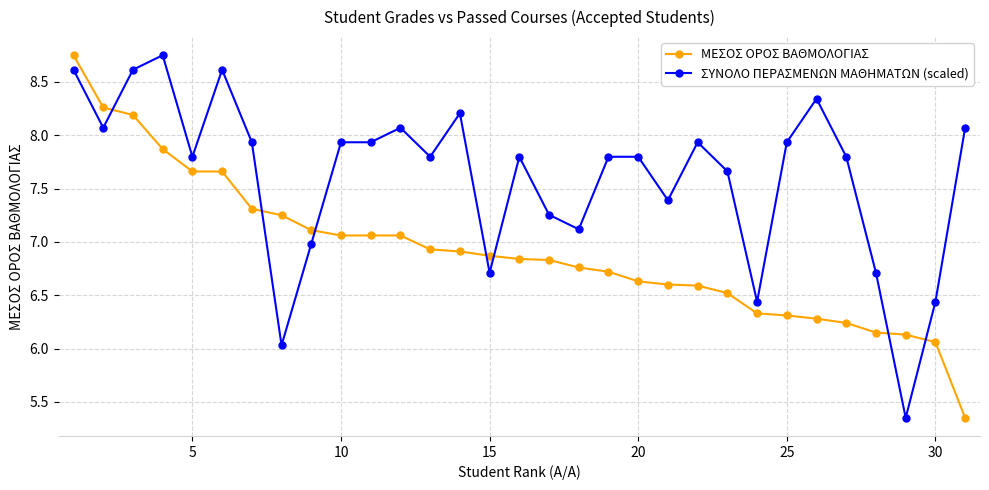

Which series has the largest total across all categories?

ΣΥΝΟΛΟ ΠΕΡΑΣΜΕΝΩΝ ΜΑΘΗΜΑΤΩΝ (scaled)